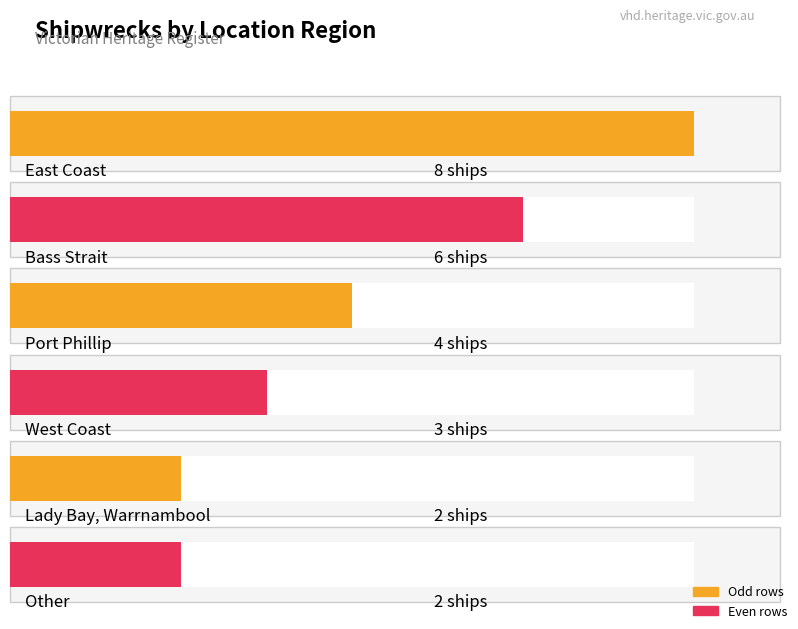

Reading left to right, transcribe all the data shown in this chart.

8	6	4	3	2	2